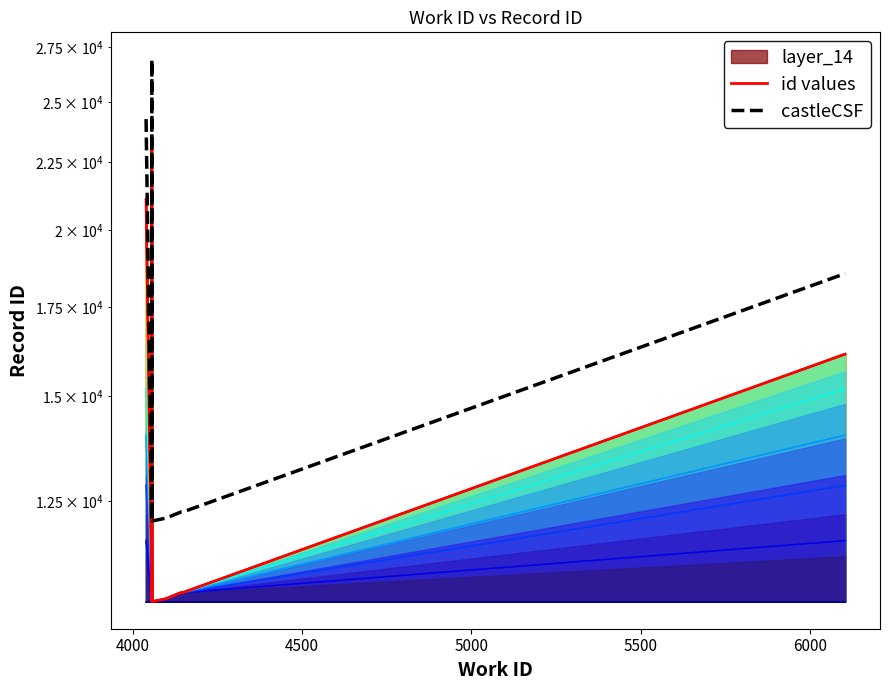

How many data points in id values are less than 10663?

5